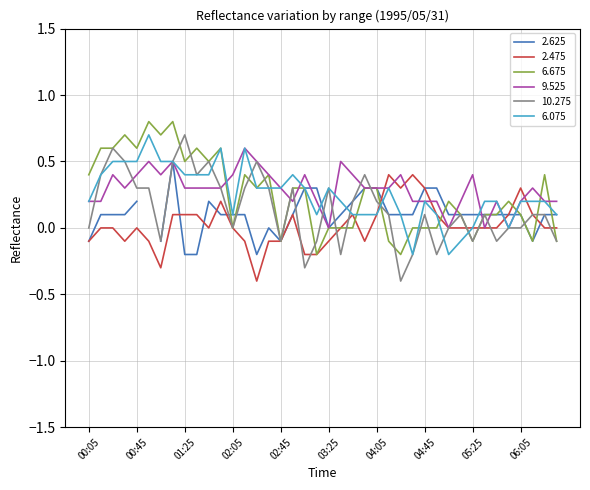

Is the value of 6.075 at 03:35 greater than the value of 2.475 at 01:15?

Yes